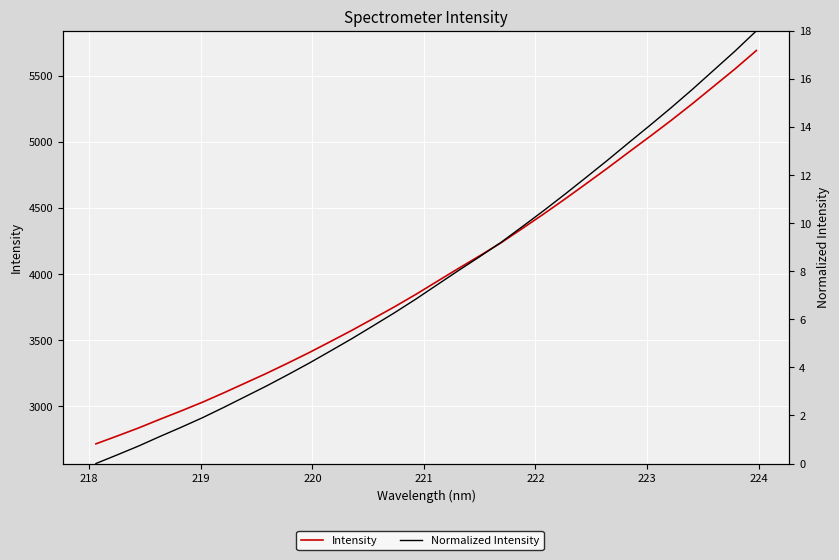

Reading left to right, what are all the values shown in this chart?

Intensity: 2717.5	2776.9	2837.7	2903.2	2966.7	3032.5	3103.6	3177.0	3250.4	3327.8	3407.3	3490.8	3575.2	3663.7	3753.1	3846.7	3945.0	4042.8	4138.5	4236.6	4344.8	4454.3	4567.3	4683.4	4800.9	4921.7	5041.2	5163.1	5289.5	5420.6	5551.9	5690.5
Normalized Intensity: 0.0	0.4	0.7	1.1	1.5	1.9	2.3	2.8	3.2	3.7	4.2	4.7	5.2	5.7	6.3	6.8	7.4	8.0	8.6	9.2	9.9	10.5	11.2	11.9	12.6	13.3	14.1	14.8	15.6	16.4	17.2	18.0